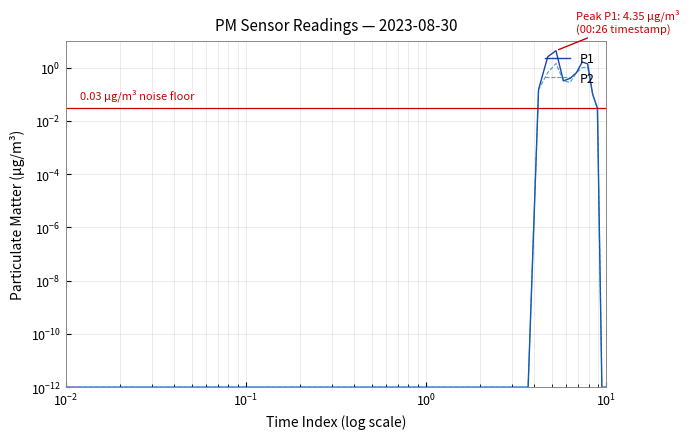

Is this an area chart (filled region under the line)?

No